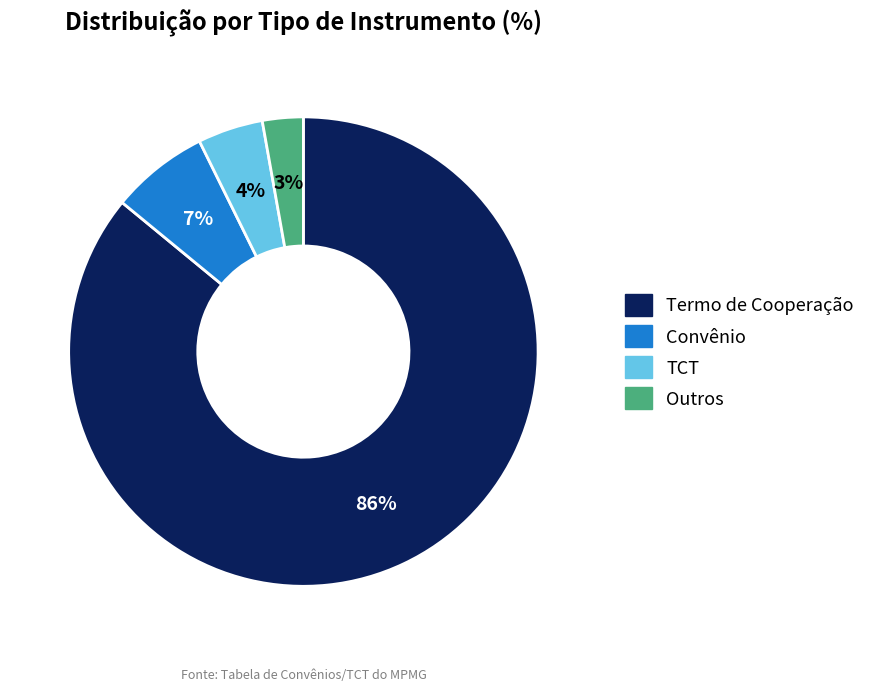

Rank the categories by value from lowest to highest.

Outros, TCT, Convênio, Termo de Cooperação